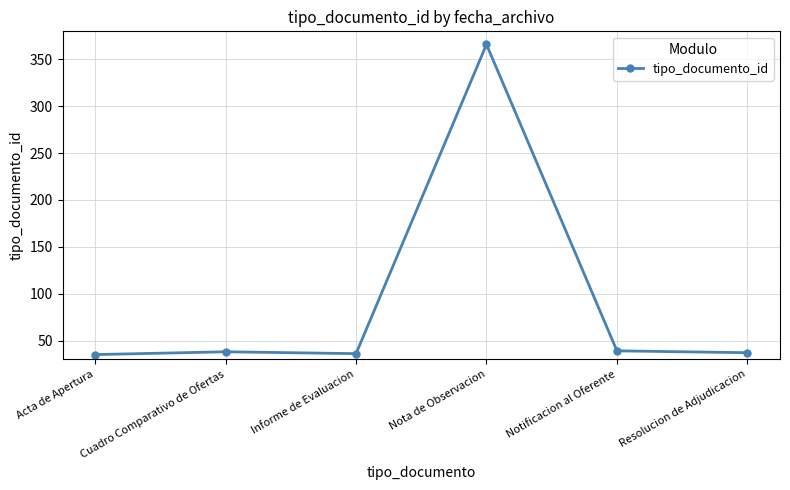

Is this an area chart (filled region under the line)?

No